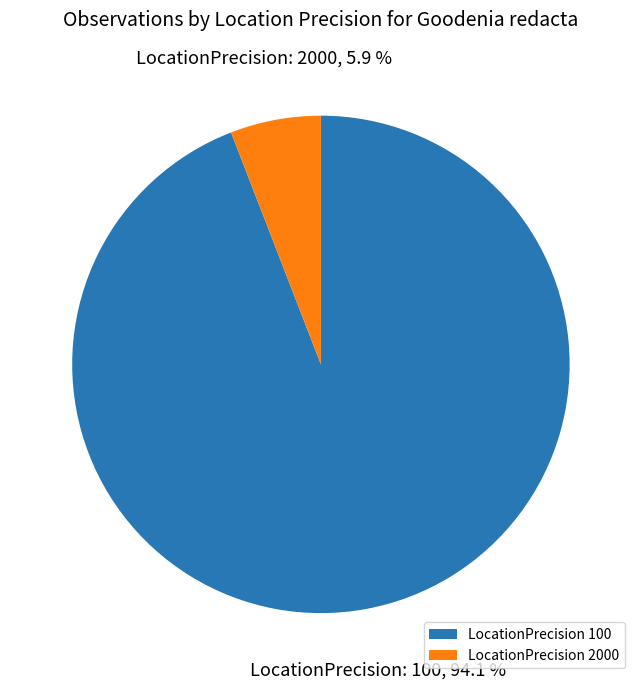

Is the sum of LocationPrecision 2000 and LocationPrecision 100 greater than half?

Yes